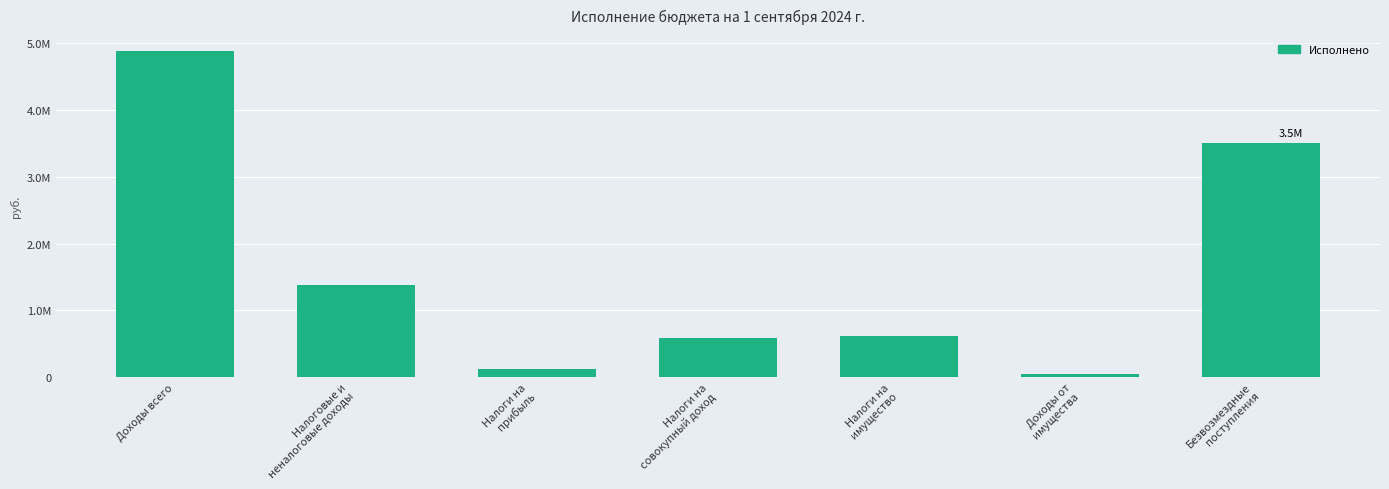

What is the sum of the values at Безвозмездные
поступления and Налоги на
имущество?

4124558.8